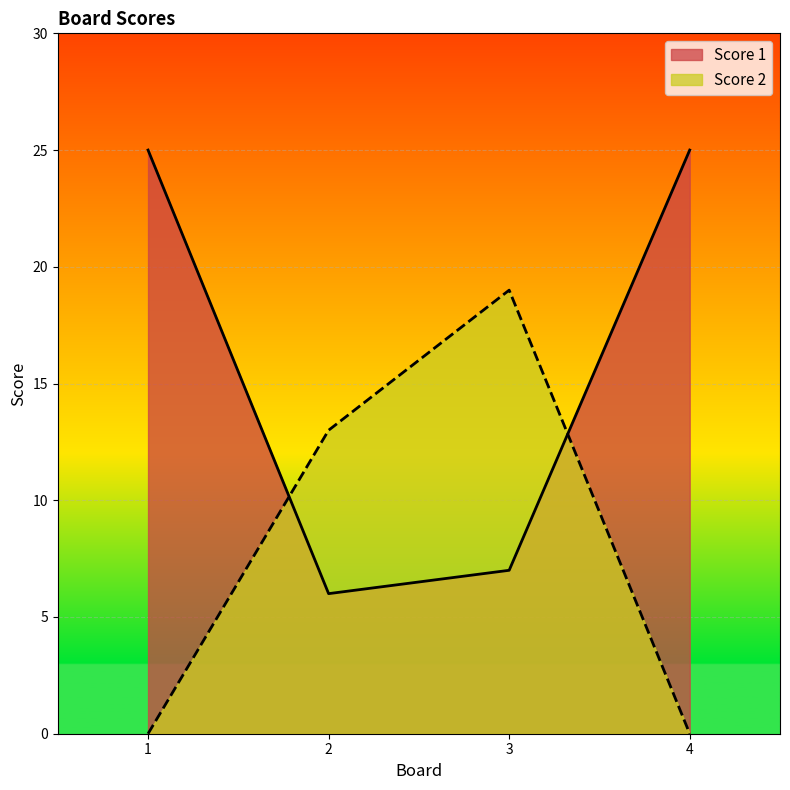

True or false: Score 1 has more than 0 interior local peaks.

False